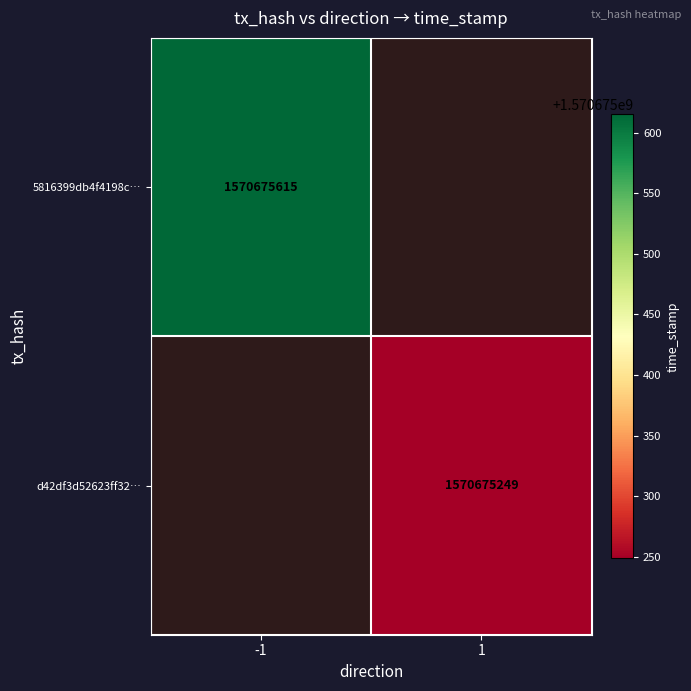

Count the number of categories in the chart.

2